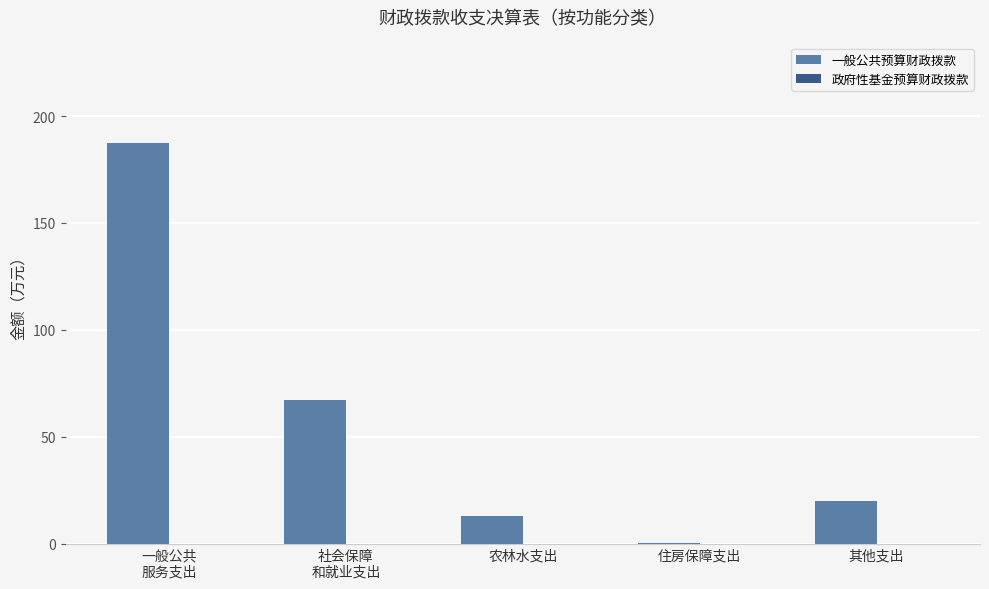

What is the approximate value at 农林水支出?

13.0